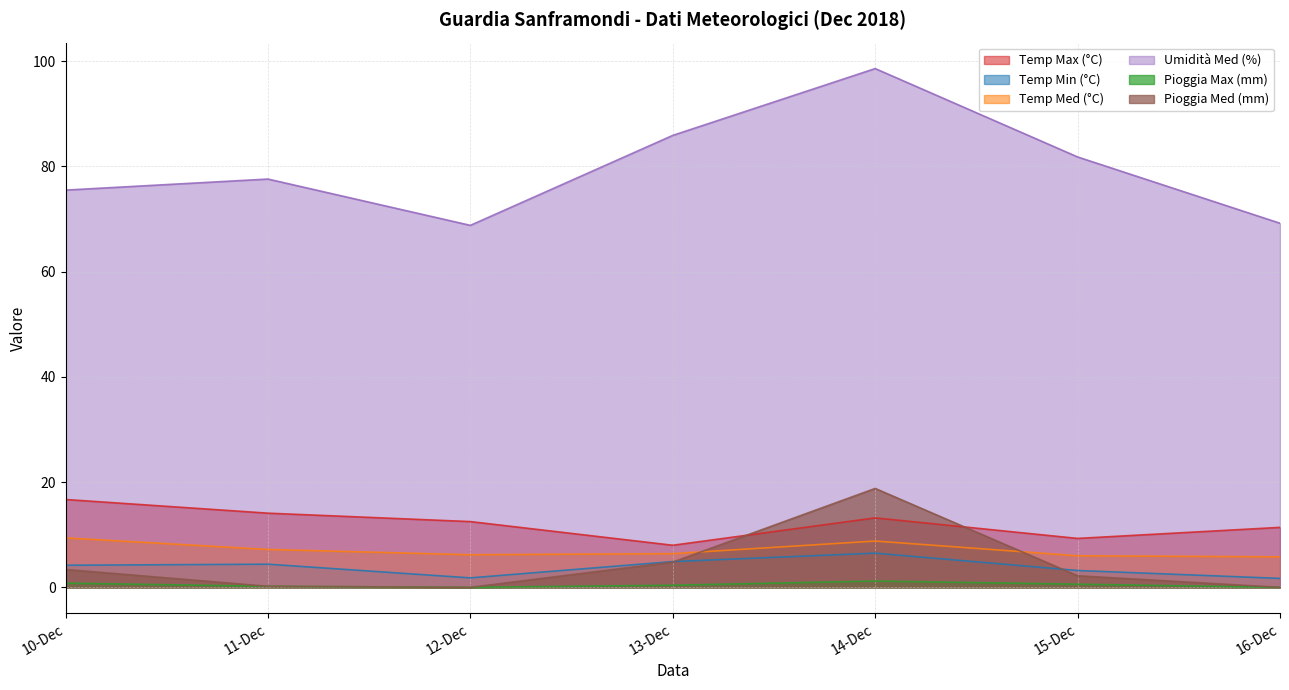

What is the maximum value for Pioggia Max (mm)?

1.2